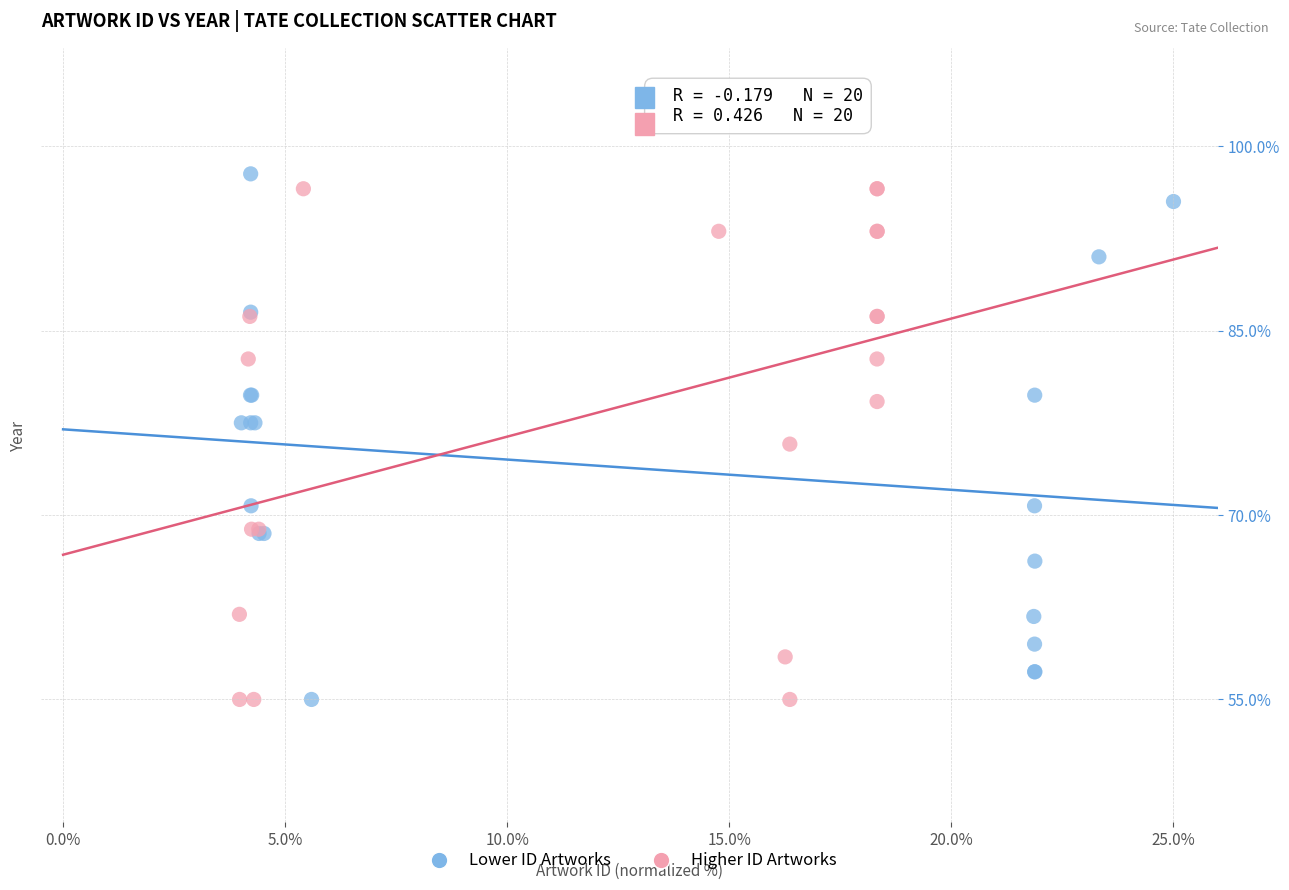

What are all the series names shown in the legend?

Lower ID Artworks, Higher ID Artworks